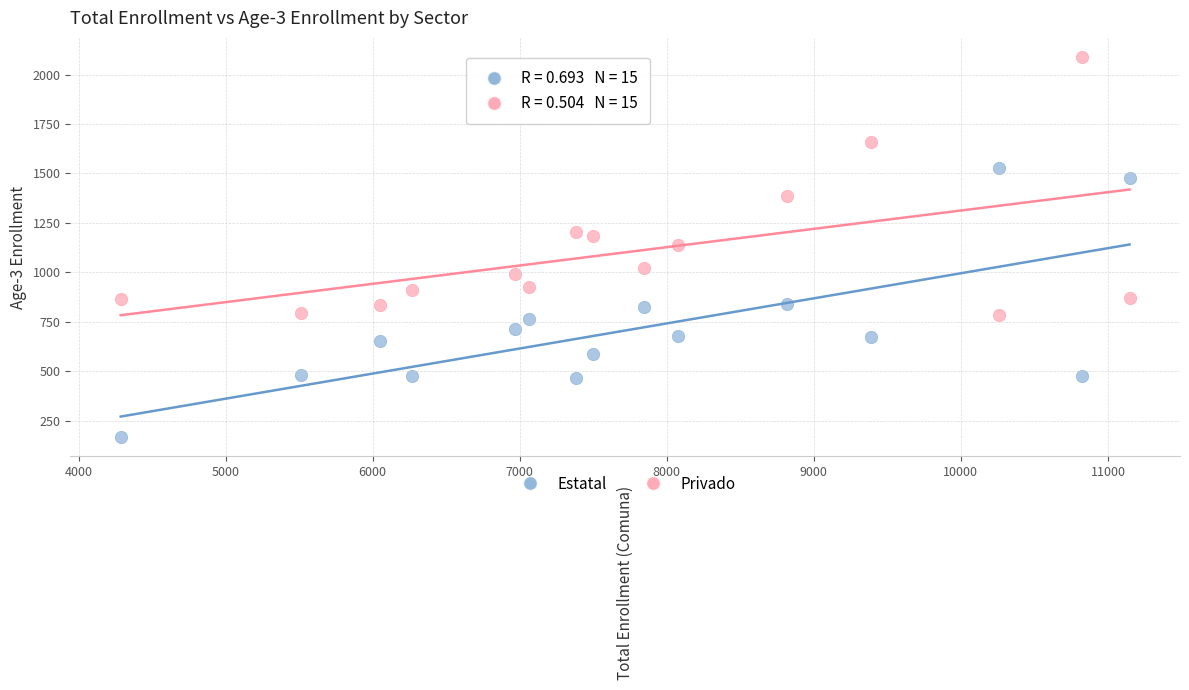

Which series has the widest spread of Y values?

Estatal